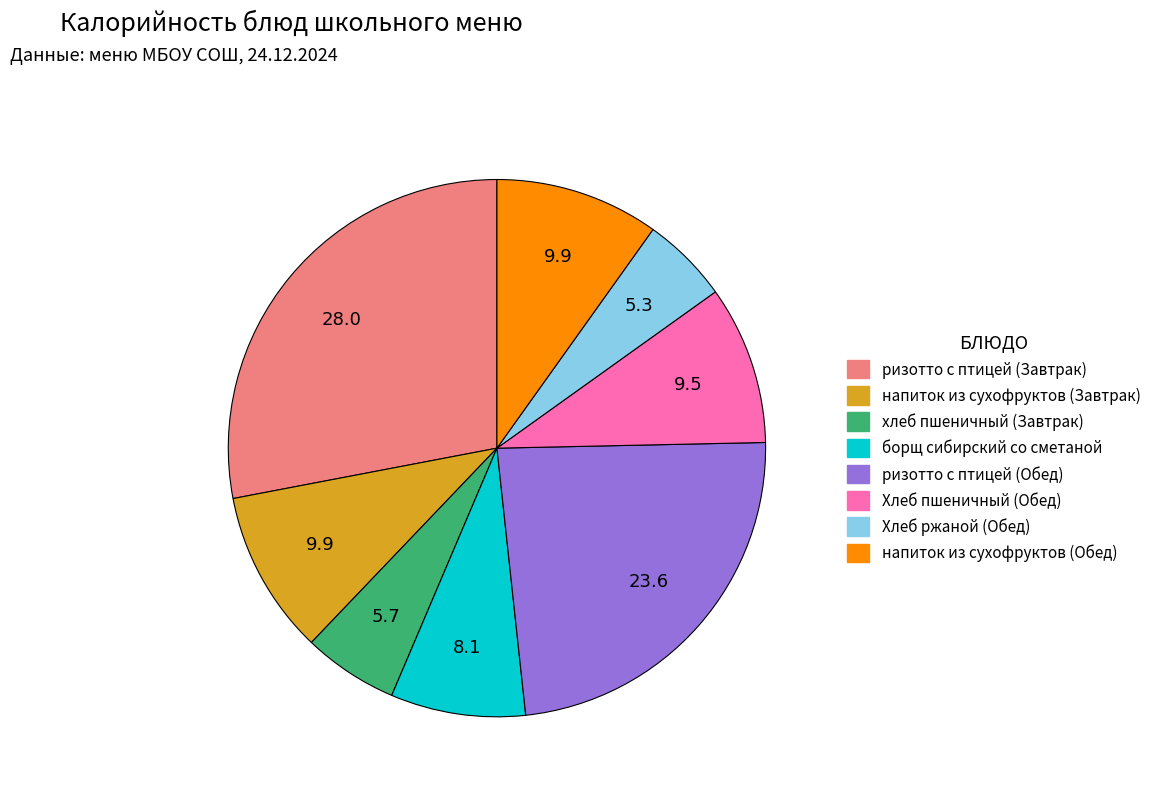

Approximately how many times larger is the value at напиток из сухофруктов (Завтрак) compared to ризотто с птицей (Обед)?

0.4